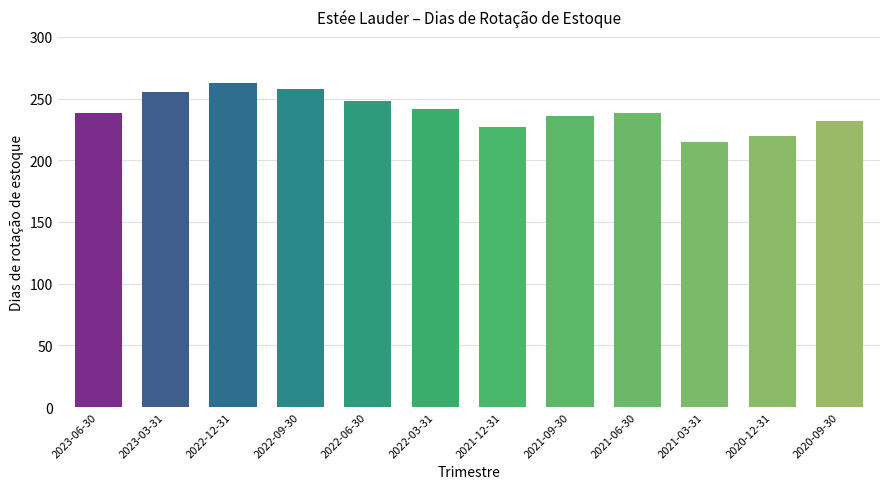

What is the smallest value displayed?

215